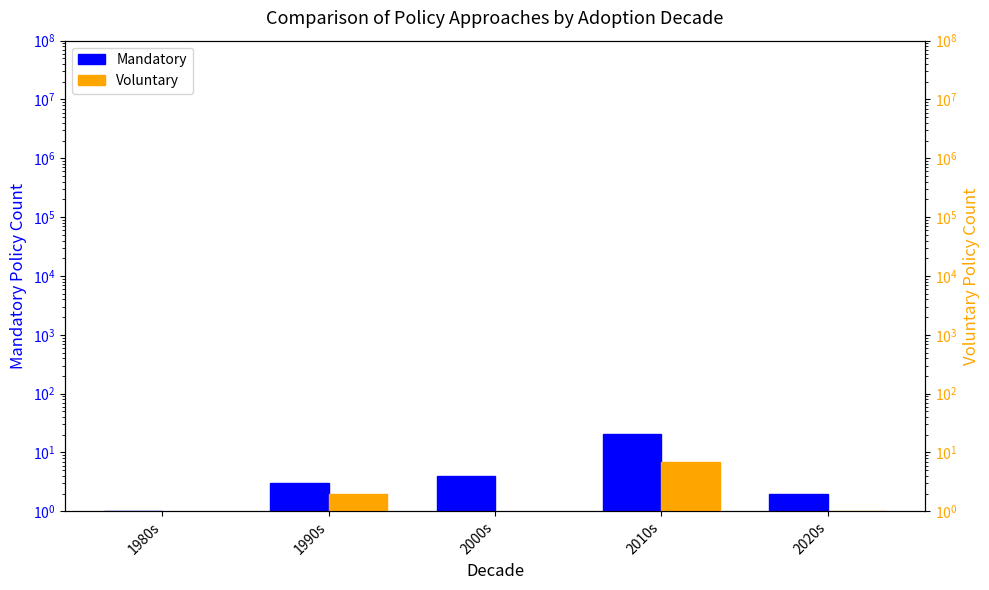

Is the value of Voluntary at 1980s greater than the value of Mandatory at 2000s?

No